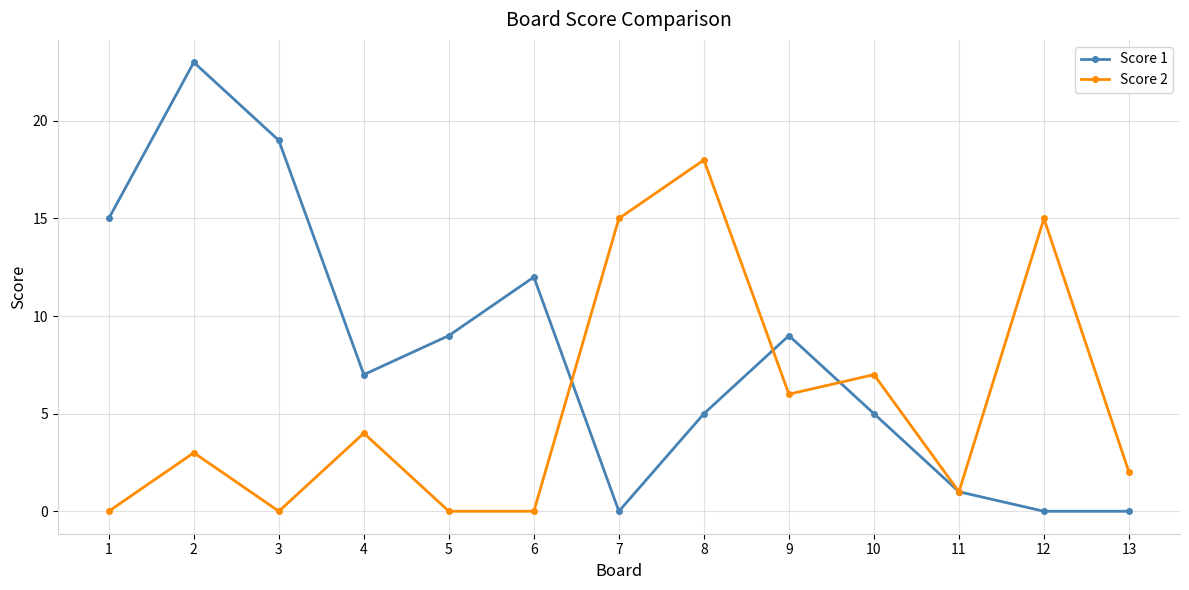

At which label does Score 2 reach its peak?

8